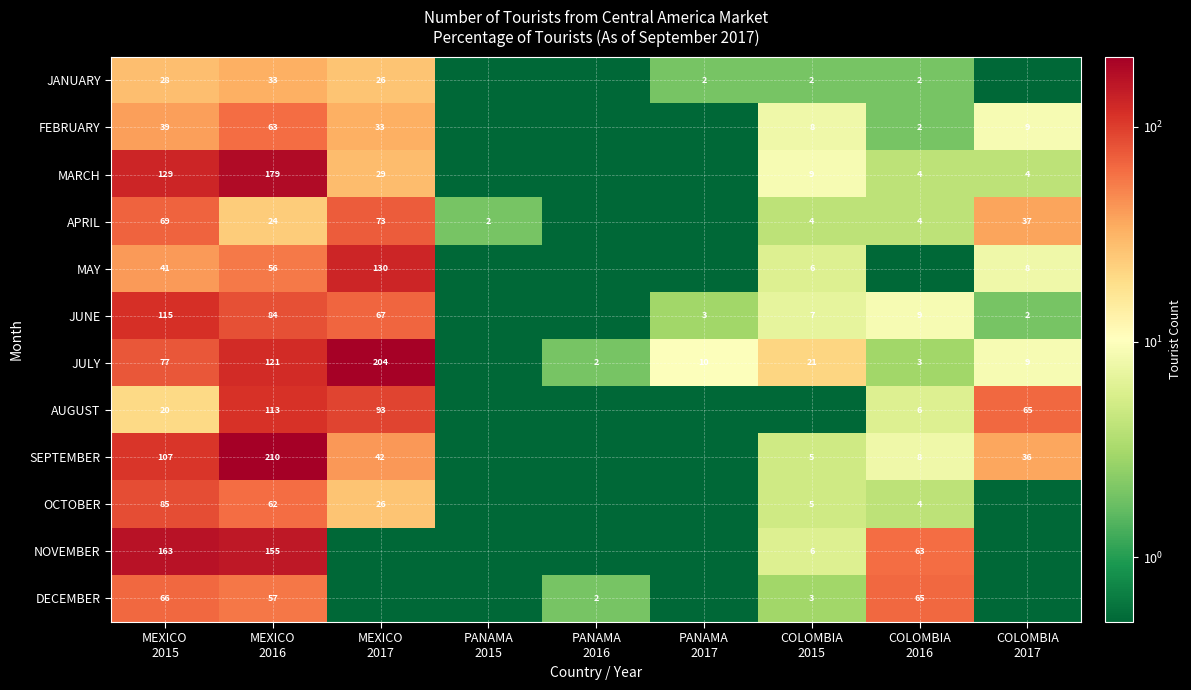

What is the difference between the maximum and minimum values in the JULY series?

203.9